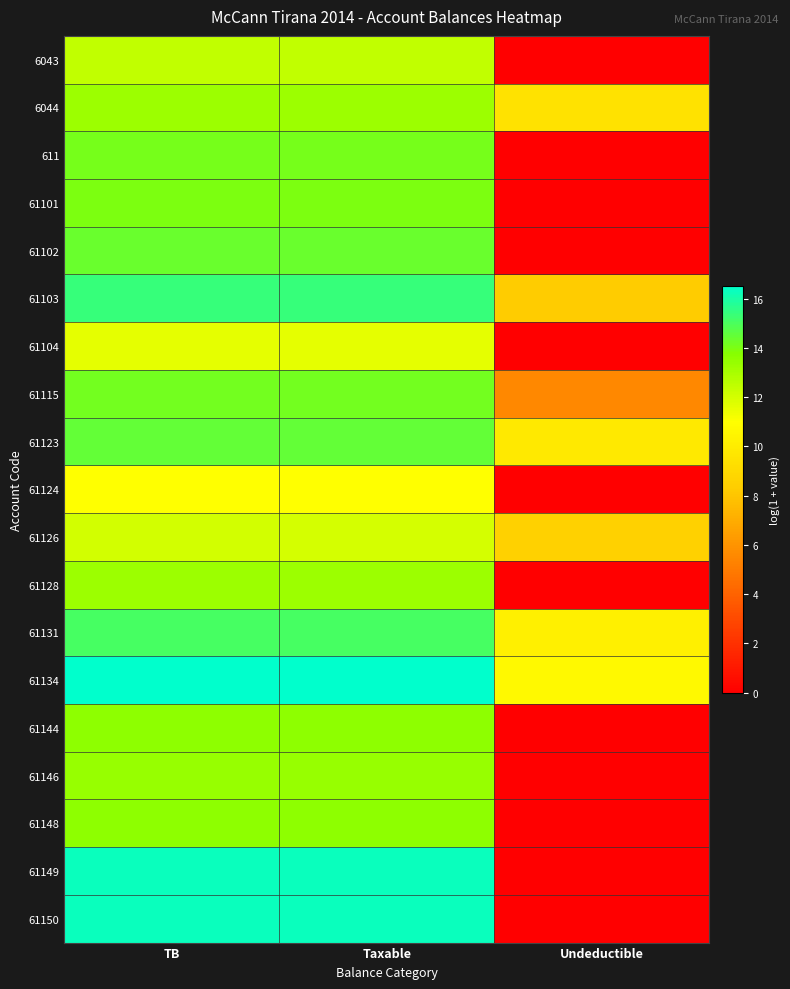

Reading right to left, transcribe all the data shown in this chart.

6043: Undeductible=0.0	Taxable=12.4	TB=12.4
6044: Undeductible=9.5	Taxable=13.3	TB=13.3
611: Undeductible=0.0	Taxable=14.1	TB=14.1
61101: Undeductible=0.0	Taxable=14.0	TB=14.0
61102: Undeductible=0.0	Taxable=14.4	TB=14.4
61103: Undeductible=8.3	Taxable=15.4	TB=15.4
61104: Undeductible=0.0	Taxable=11.6	TB=11.6
61115: Undeductible=5.5	Taxable=14.2	TB=14.2
61123: Undeductible=9.8	Taxable=14.5	TB=14.5
61124: Undeductible=0.0	Taxable=11.0	TB=11.0
61126: Undeductible=8.5	Taxable=12.0	TB=12.0
61128: Undeductible=0.0	Taxable=13.2	TB=13.2
61131: Undeductible=10.2	Taxable=15.1	TB=15.1
61134: Undeductible=10.7	Taxable=16.5	TB=16.5
61144: Undeductible=0.0	Taxable=13.6	TB=13.6
61146: Undeductible=0.0	Taxable=13.4	TB=13.4
61148: Undeductible=0.0	Taxable=13.6	TB=13.6
61149: Undeductible=0.0	Taxable=16.3	TB=16.3
61150: Undeductible=0.0	Taxable=16.3	TB=16.3